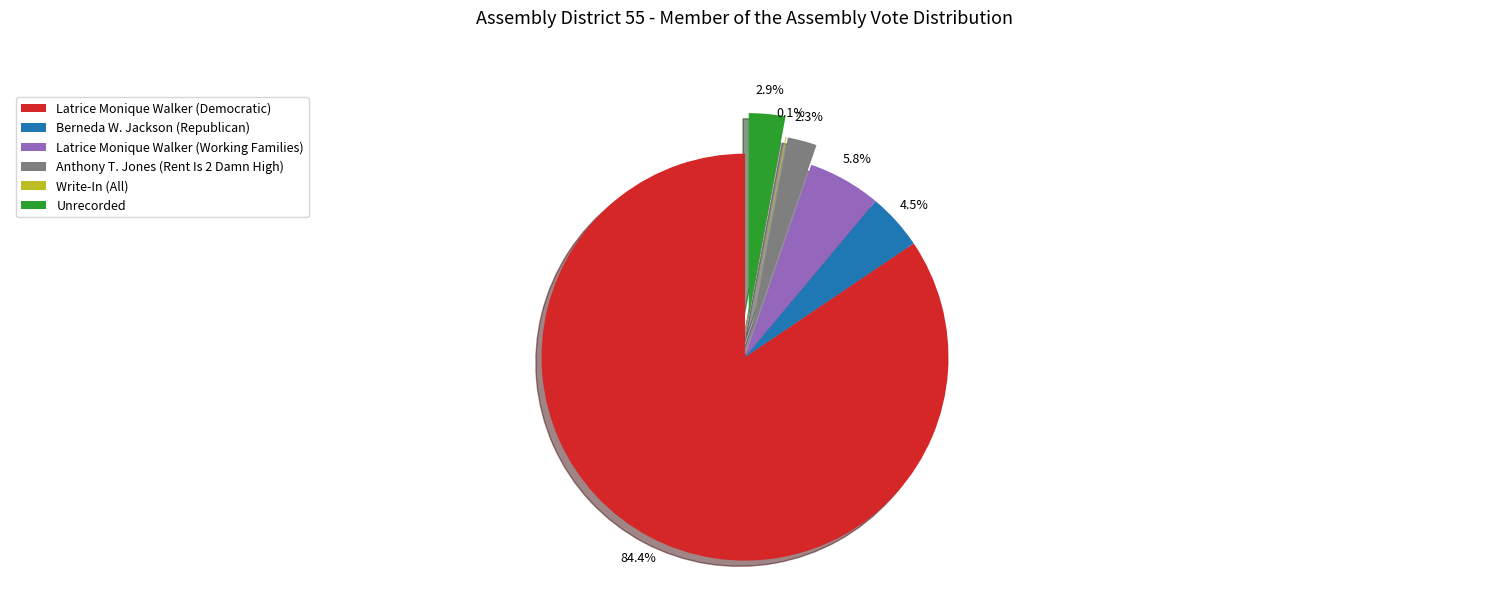

To the nearest percent, what percentage of the pie is Latrice Monique Walker (Democratic)?

84%